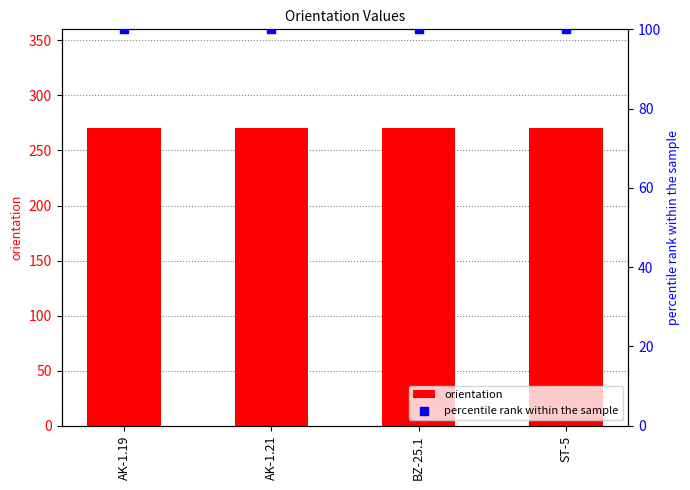

What is the total value across all series at BZ-25.1?

370